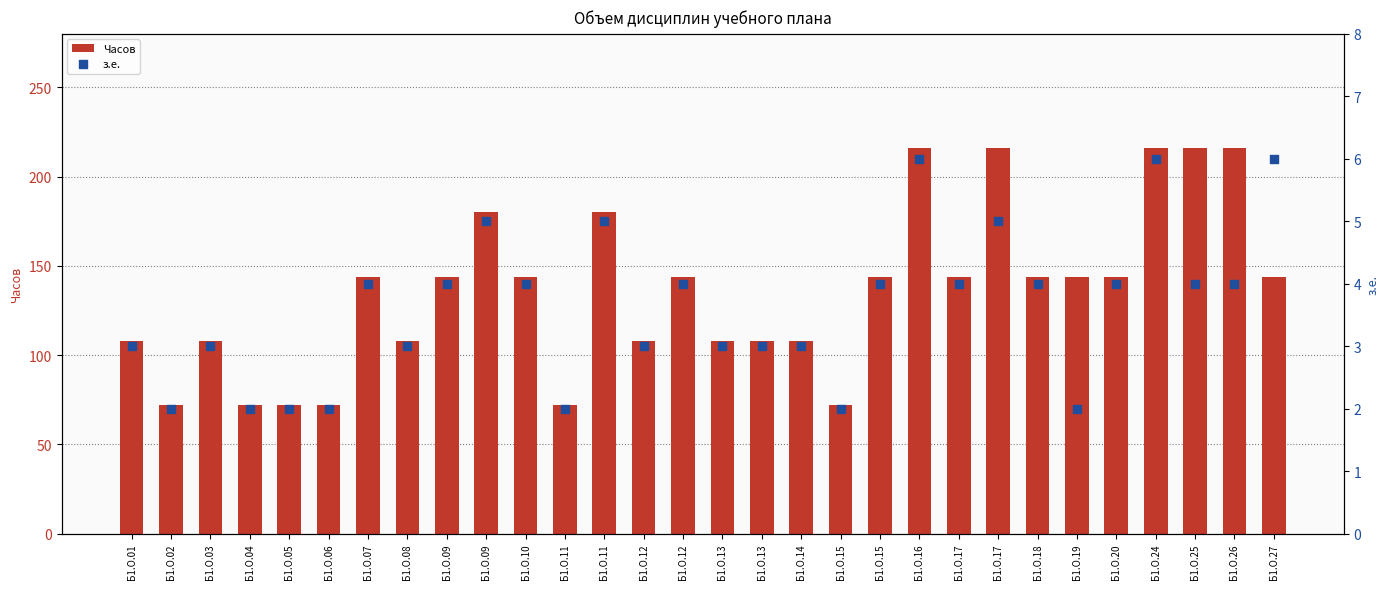

Which series has the widest spread of Y values?

Часов